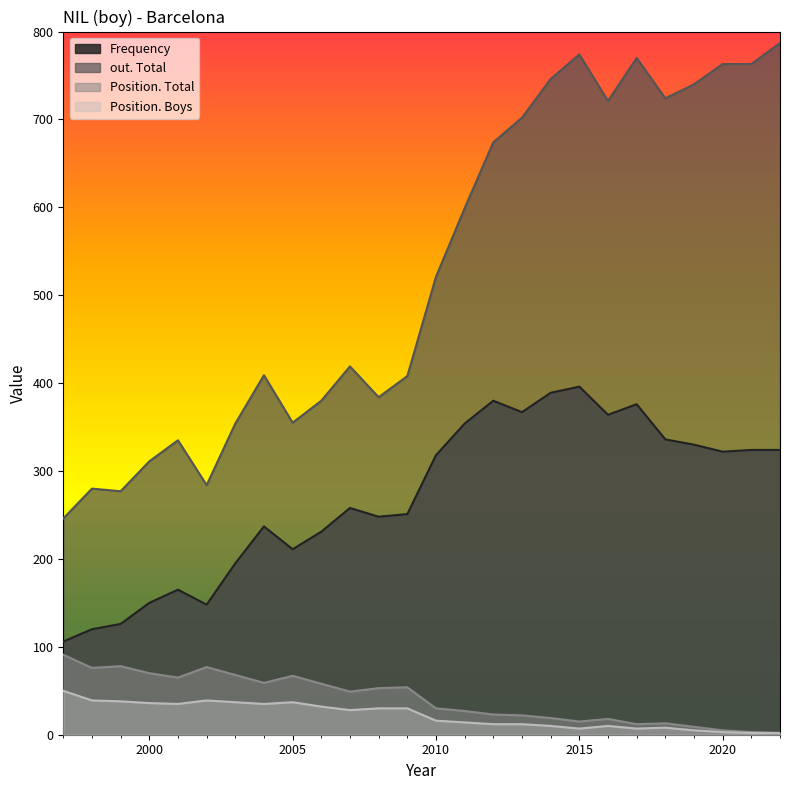

True or false: out. Total has a value of 380 at 1998.

False